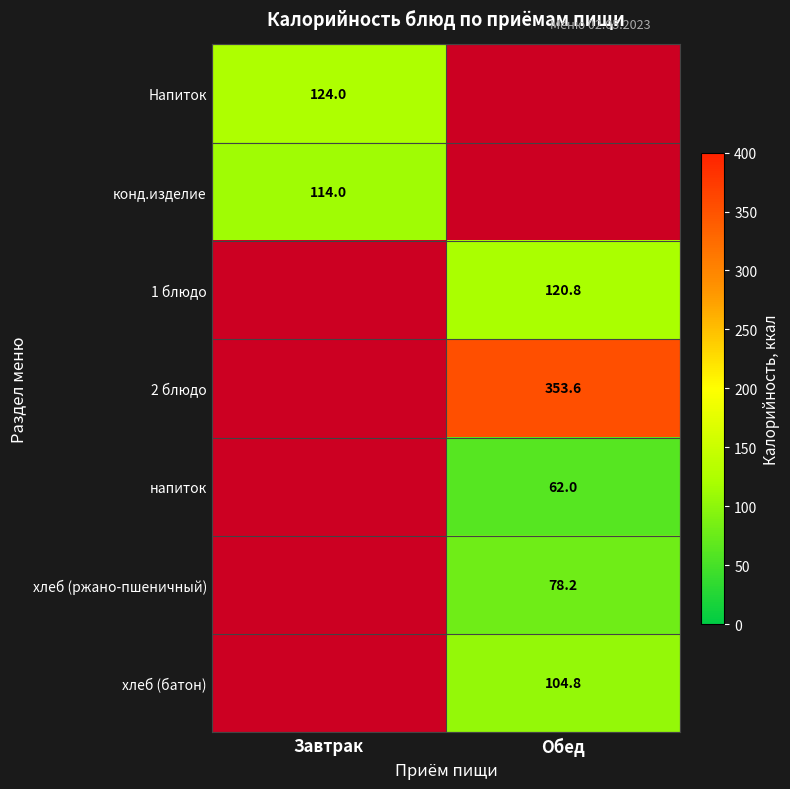

True or false: хлеб (ржано-пшеничный) has a value of 78.2 at Обед.

True